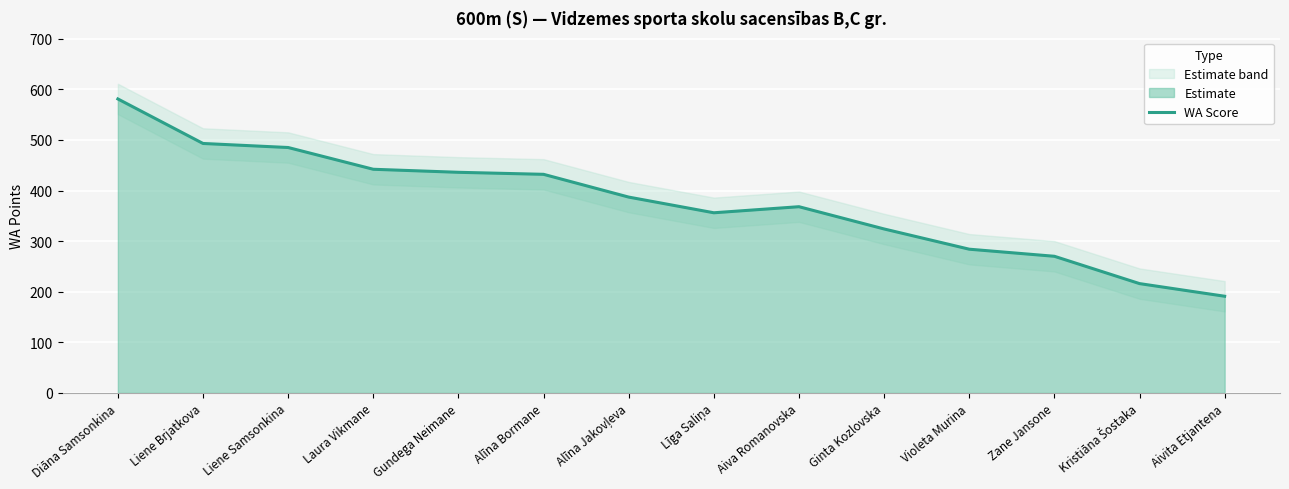

Where is the first local minimum?

Līga Saliņa